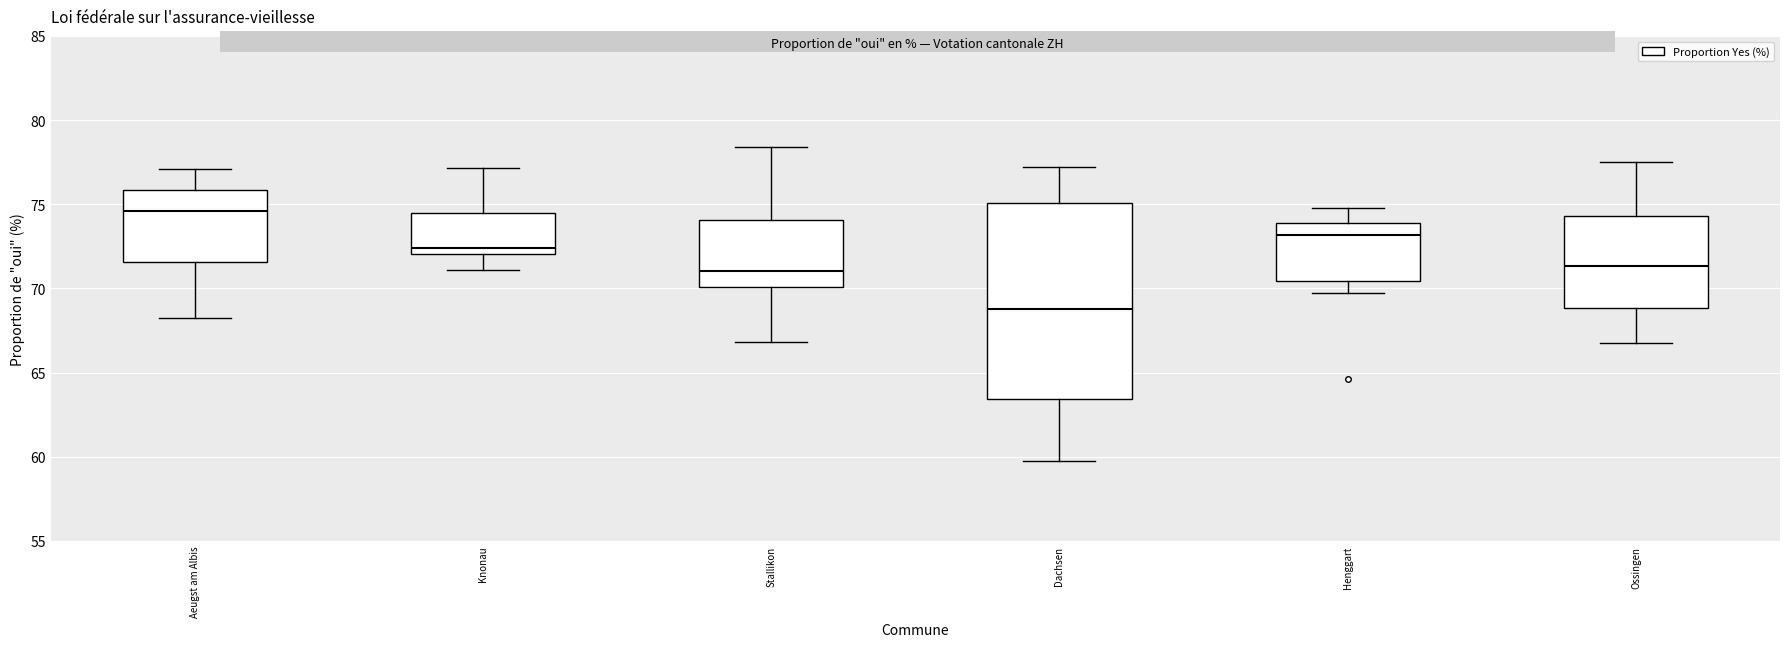

Which box's median line is the highest?

Aeugst am Albis